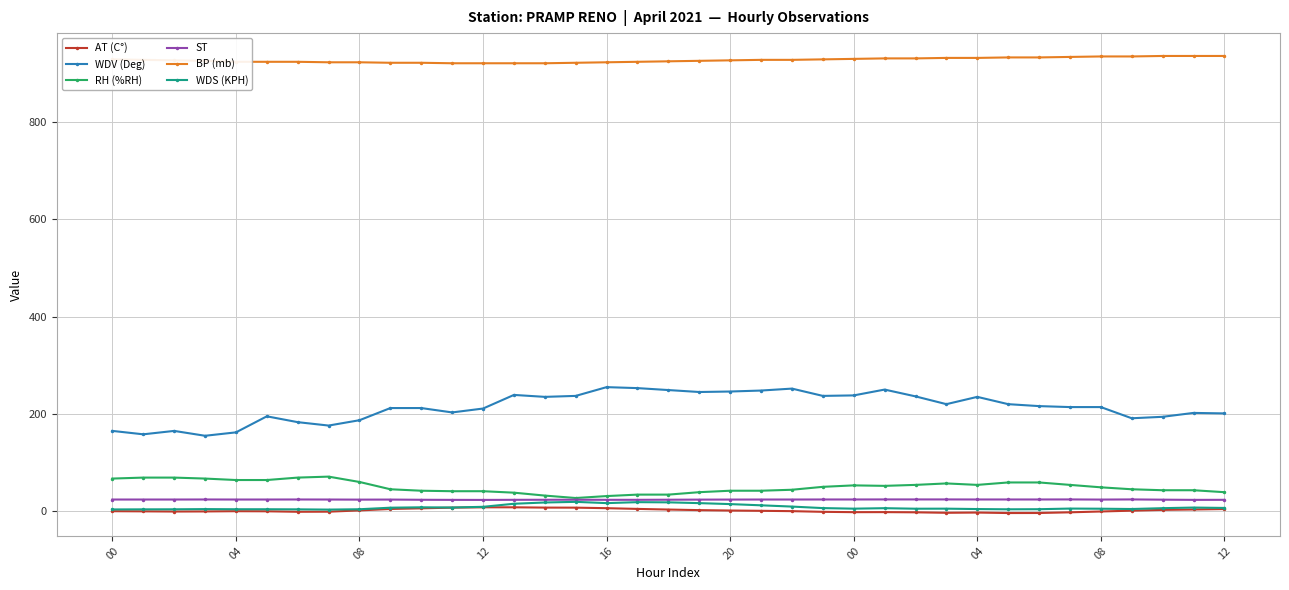

True or false: RH (%RH) and WDV (Deg) intersect in this chart.

False